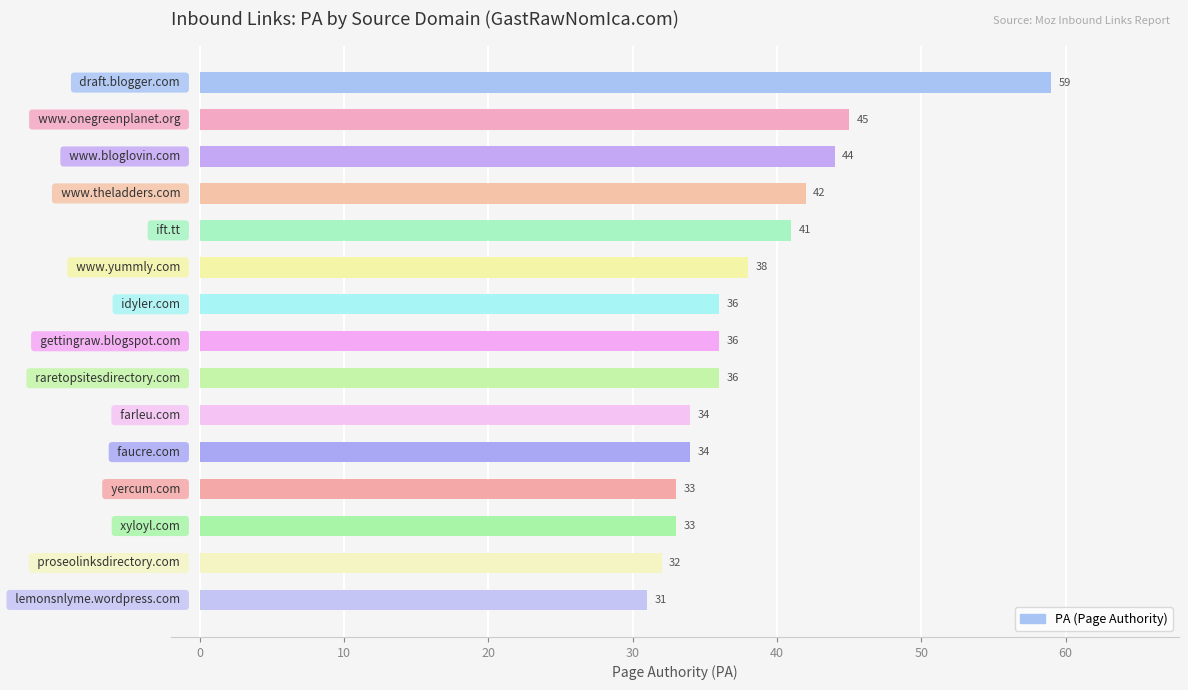

What is the smallest value displayed?

31